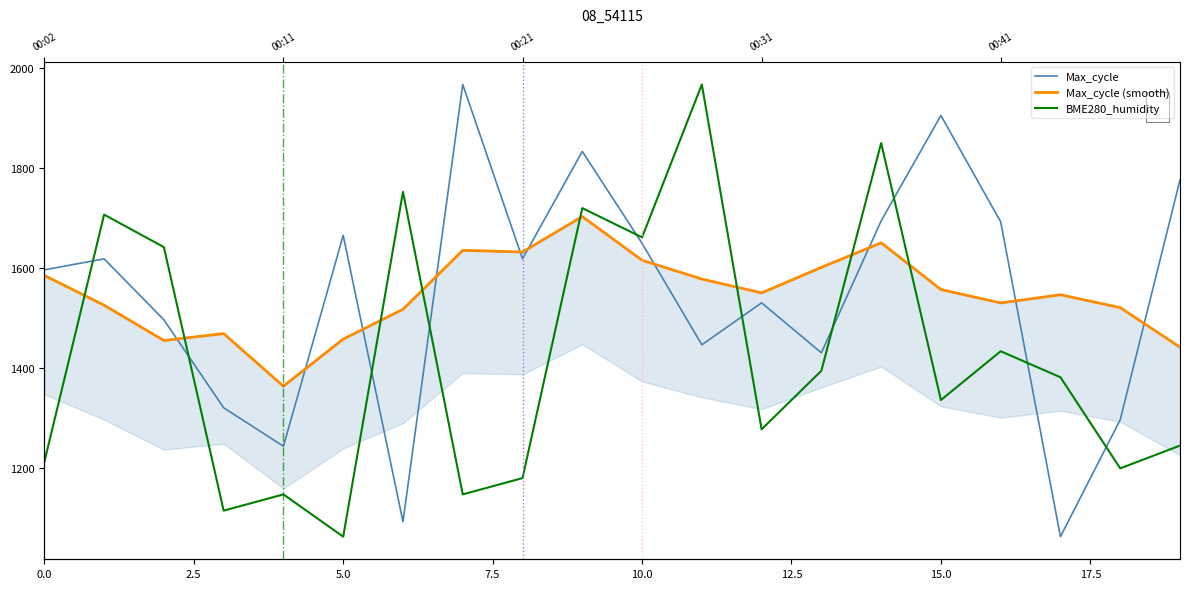

Which series has the widest spread of values?

Max_cycle